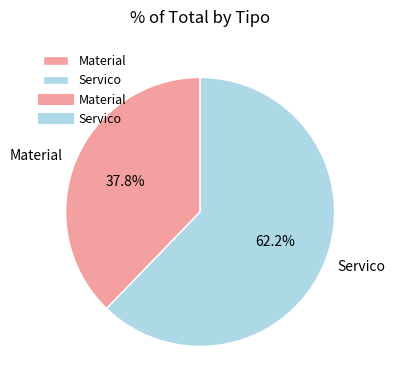

What percentage is the Material slice, to the nearest percent?

38%